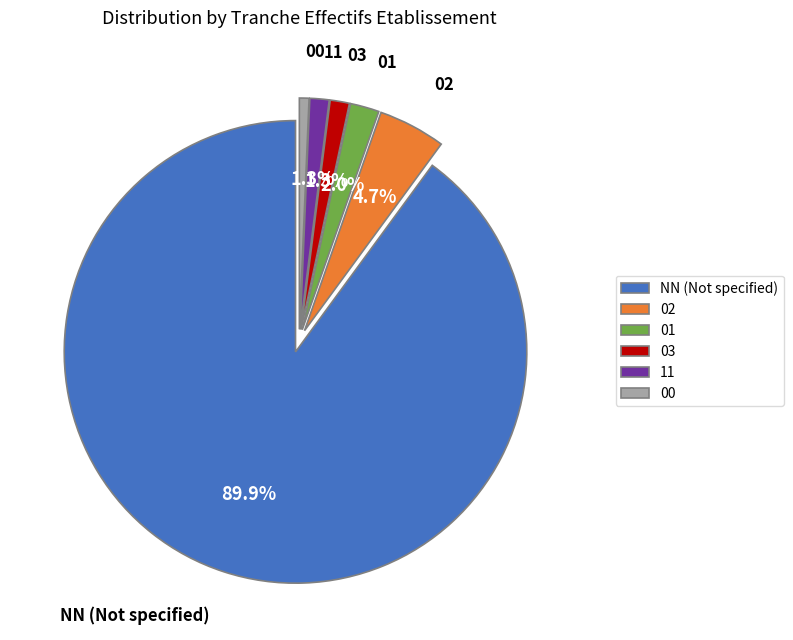

Is there a majority slice in this chart?

Yes